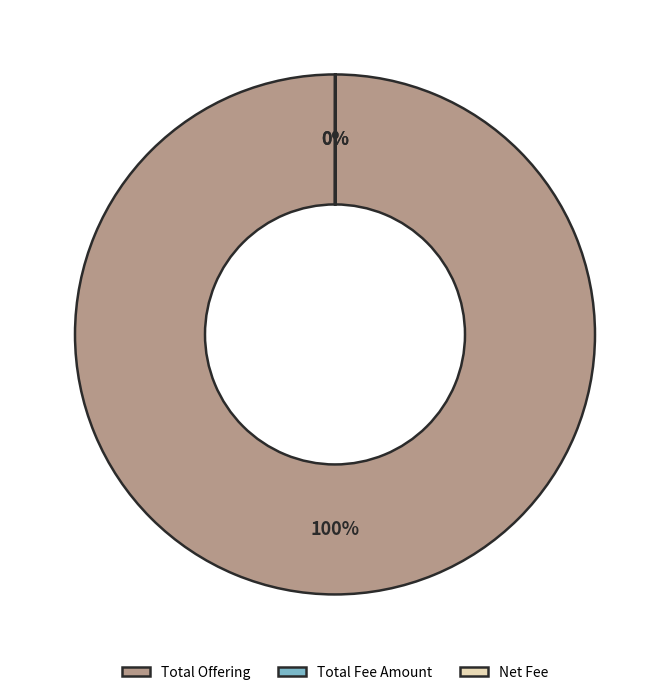

Does Total Offering account for over 50% of the chart?

Yes